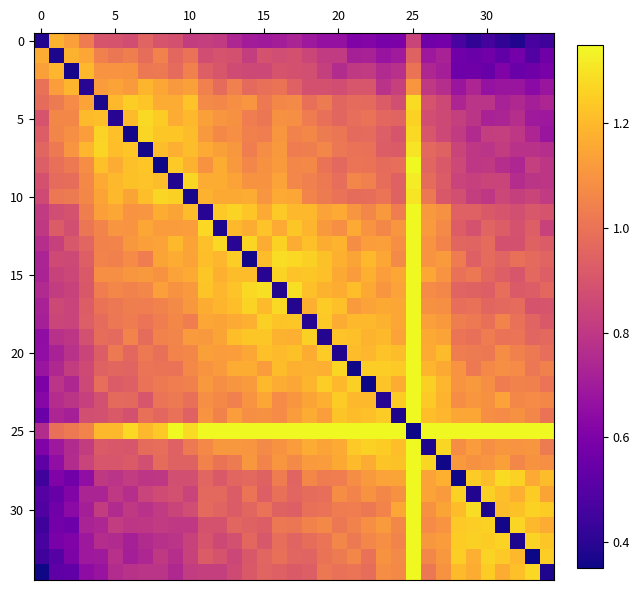

What is the greatest value displayed?

1.4